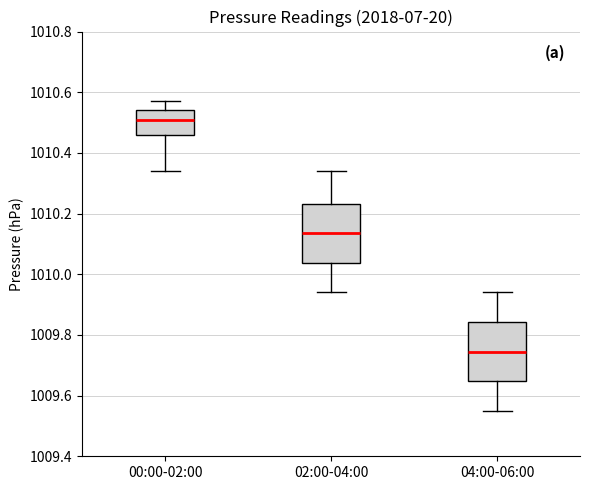

Reading left to right, transcribe this box plot: for each box, give where its median line is, the range the box spans, and where its two whiskers end, as read against the y-axis. The values are not printed on the chart, so give them approximately, as read against the axis.

00:00-02:00: median 1010.52, box 1010.46 to 1010.54, whiskers 1010.34 to 1010.58
02:00-04:00: median 1010.14, box 1010.04 to 1010.24, whiskers 1009.94 to 1010.34
04:00-06:00: median 1009.74, box 1009.64 to 1009.84, whiskers 1009.56 to 1009.94